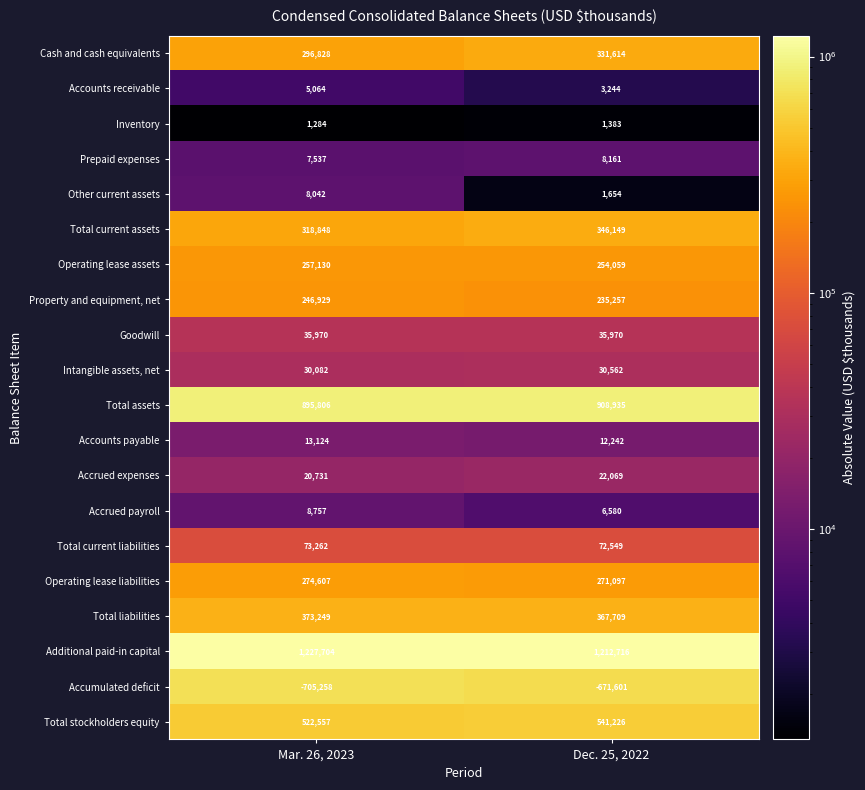

What is the difference between the Total liabilities values at Mar. 26, 2023 and Dec. 25, 2022?

5540